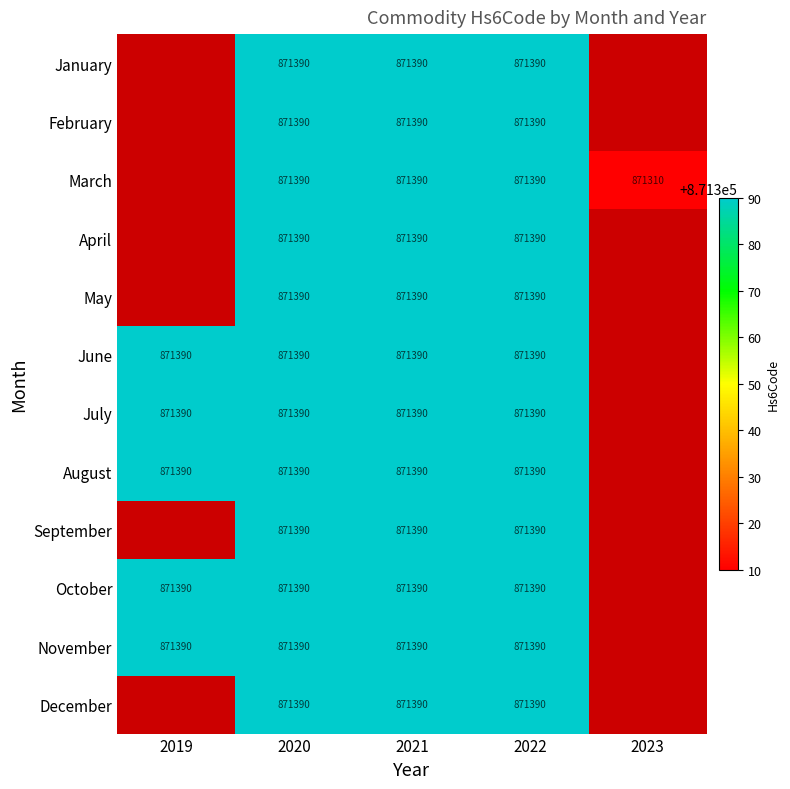

True or false: June has a value of 1429448 at 2021.

False